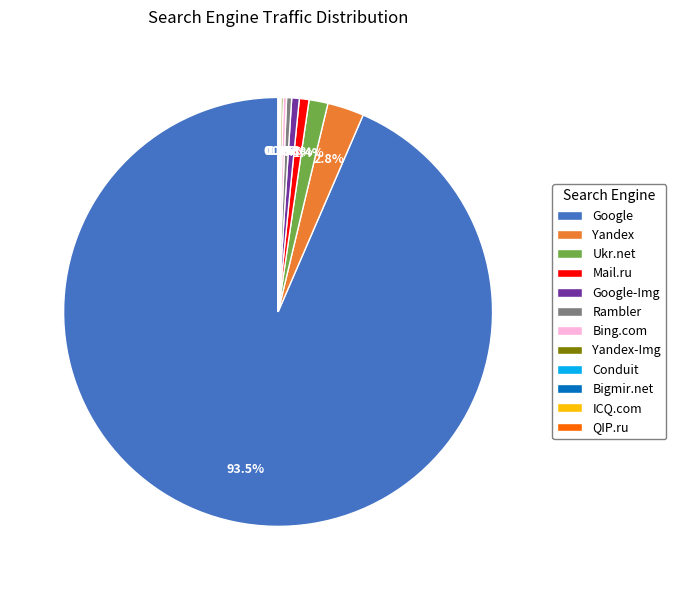

Which slice is the largest?

Google